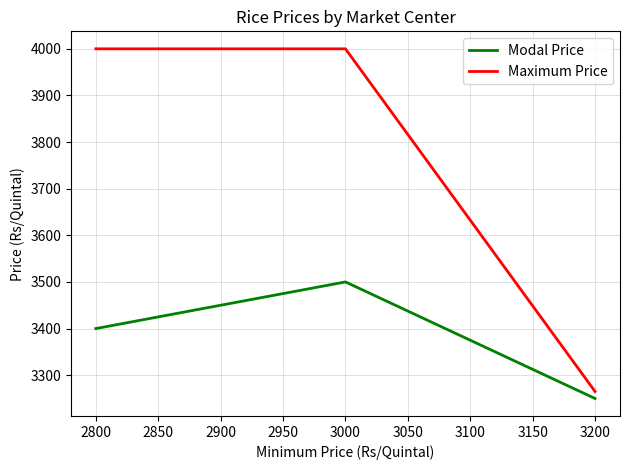

True or false: Modal Price has a value of 4791 at 3200.

False